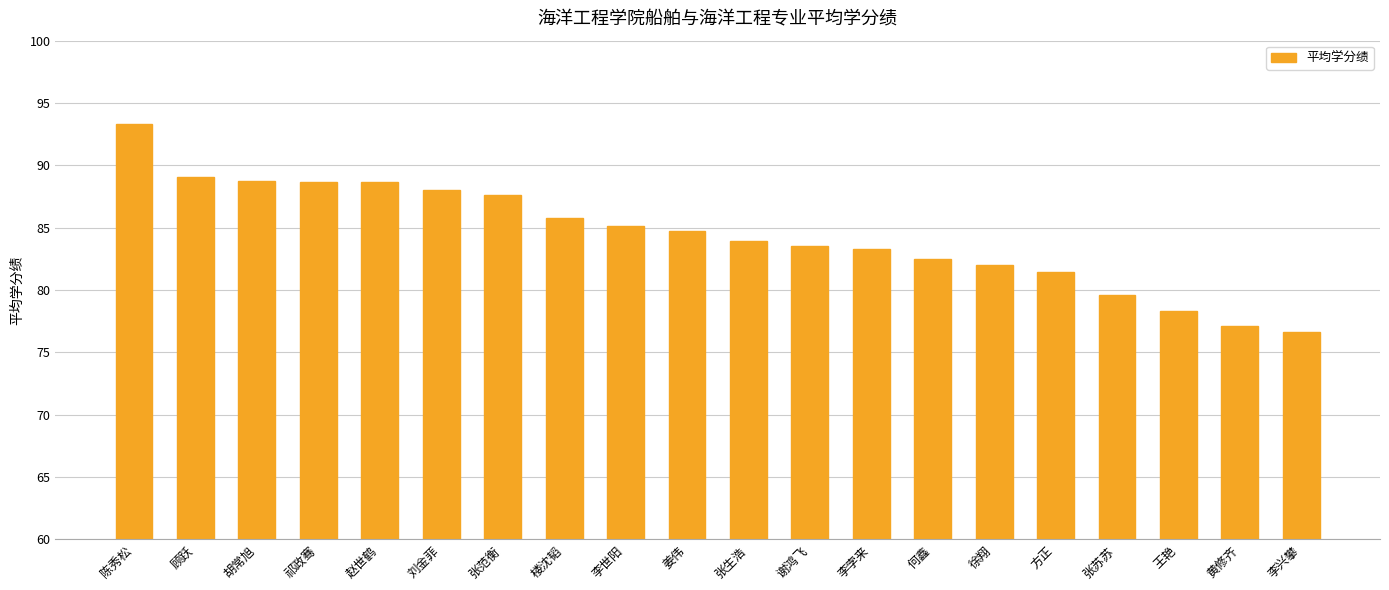

Does the chart contain any negative values?

No